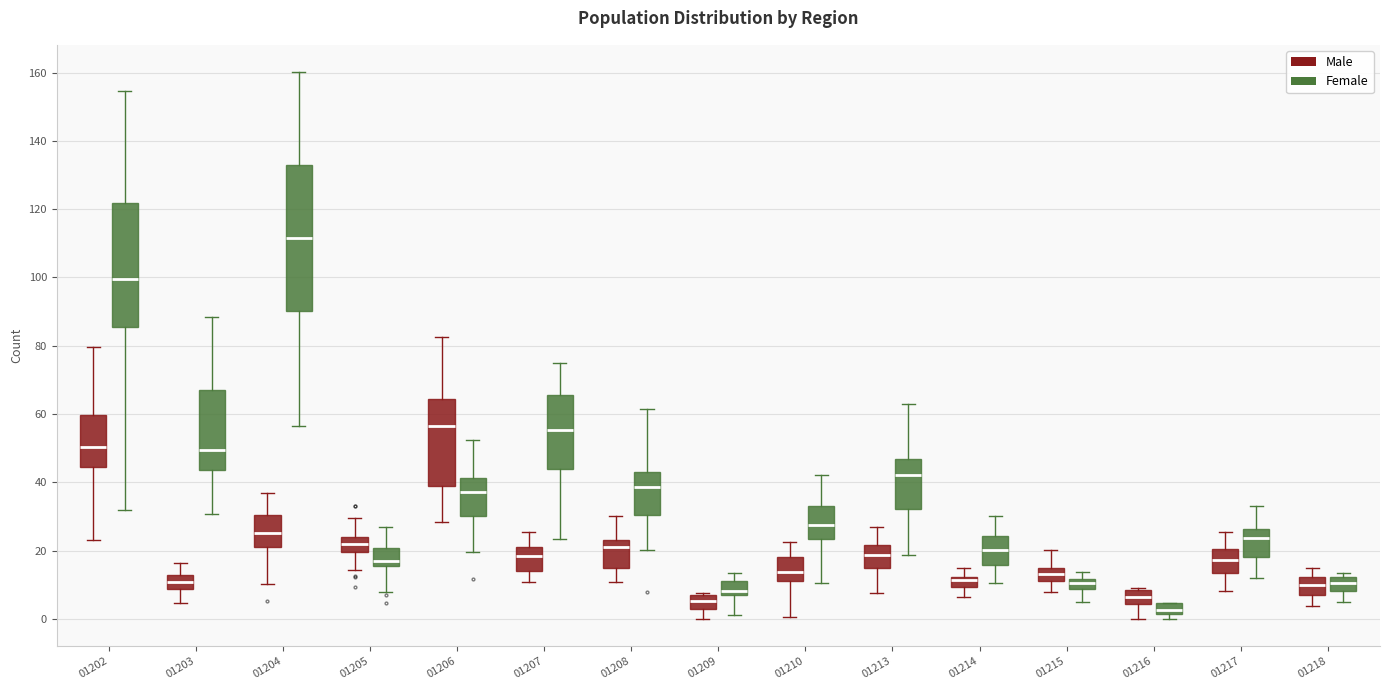

Which box is the tallest, from its lower edge to its upper edge?

01204 (Female)